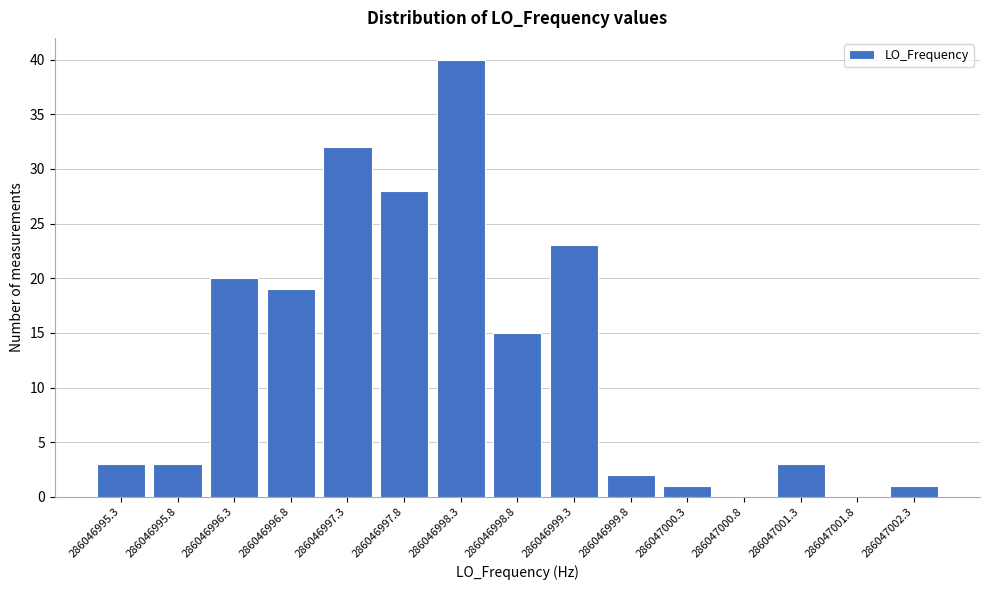

Reading right to left, what are all the values shown in this chart?

286047002.3=1	286047001.8=0	286047001.3=3	286047000.8=0	286047000.3=1	286046999.8=2	286046999.3=23	286046998.8=15	286046998.3=40	286046997.8=28	286046997.3=32	286046996.8=19	286046996.3=20	286046995.8=3	286046995.3=3